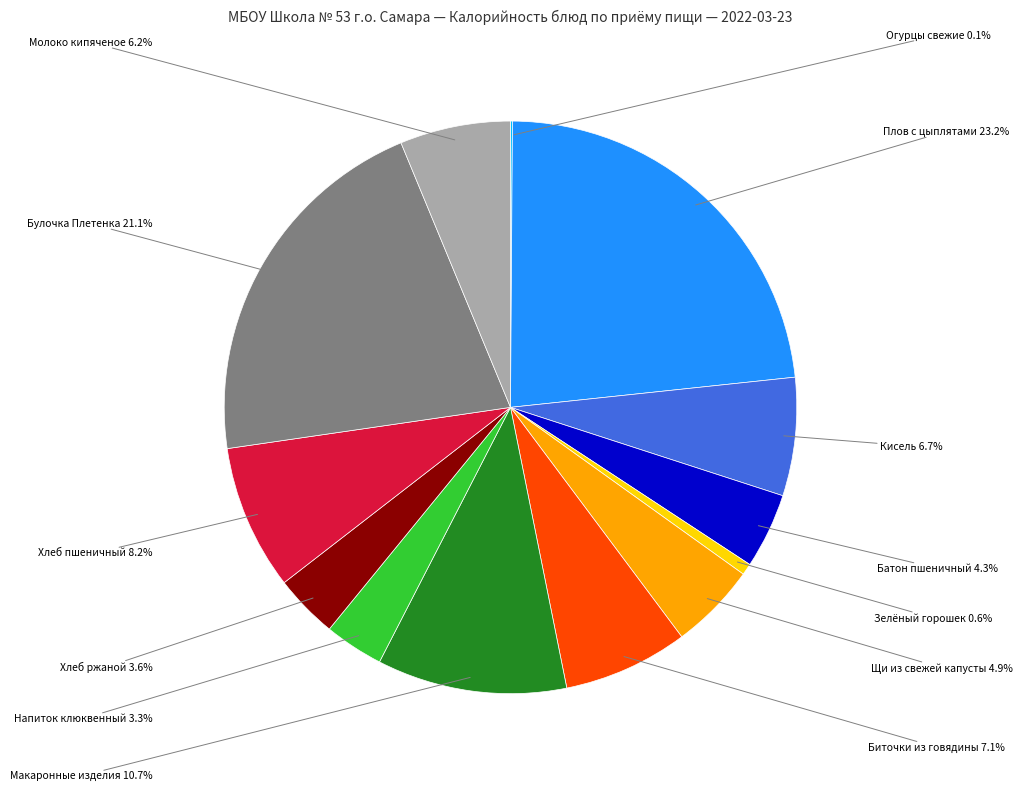

Is there any slice that represents more than half of the pie?

No